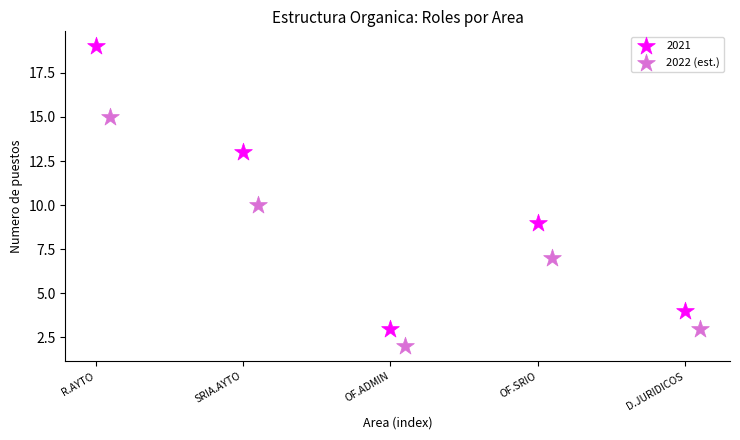

Which series contains the lowest Y value?

2022 (est.)